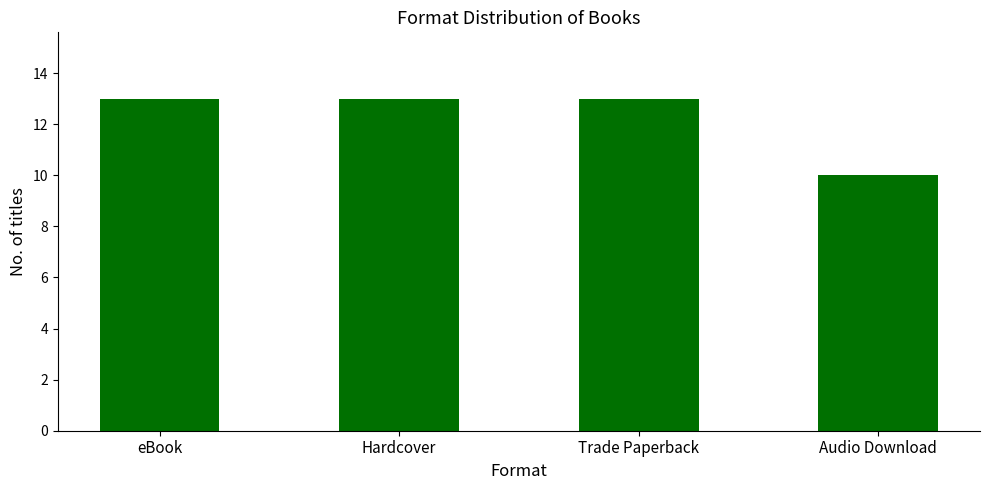

True or false: the data shows 13 at Trade Paperback.

True